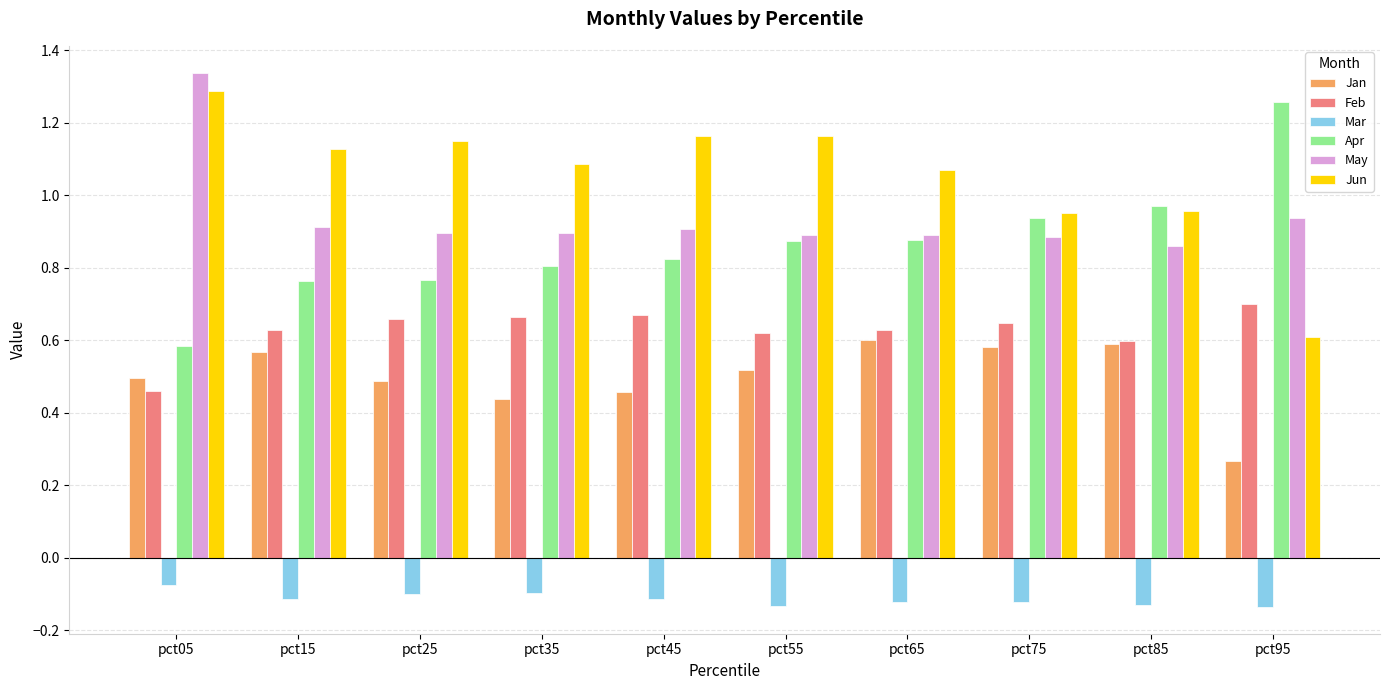

Rank the series by their maximum value, from highest to lowest.

May, Jun, Apr, Feb, Jan, Mar